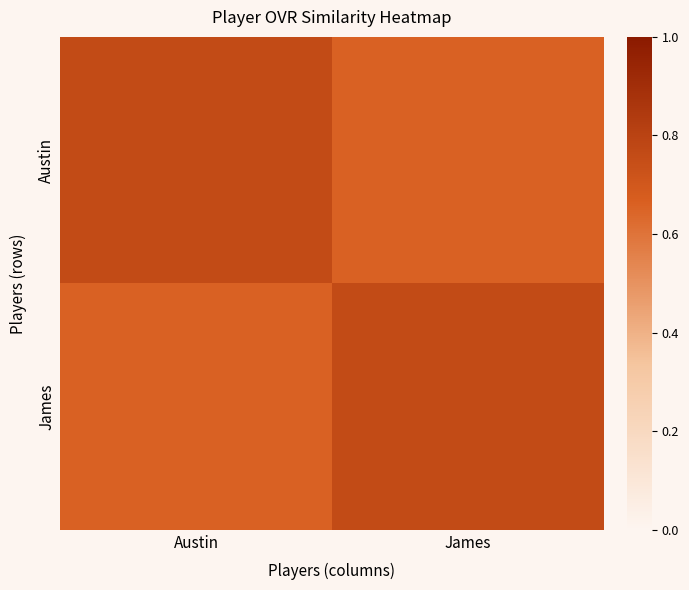

At which category is the sum across all series the highest?

Austin